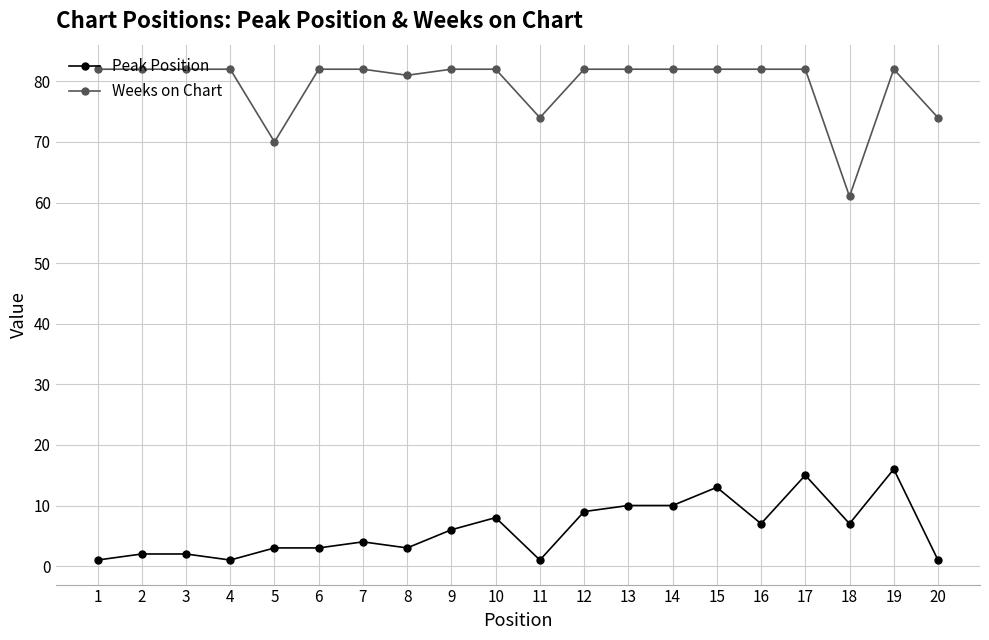

At how many categories does at least one series exceed 52?

20